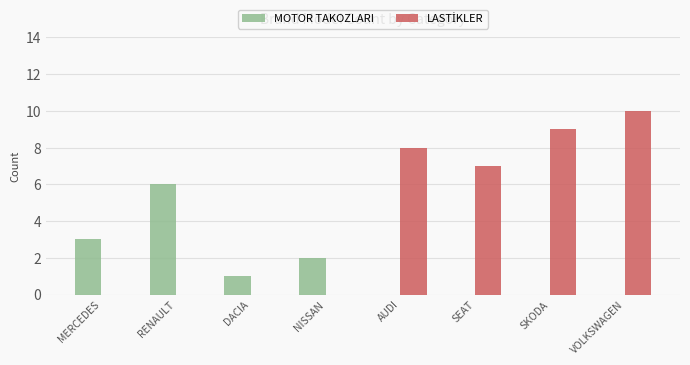

What is the total value across all series at RENAULT?

6